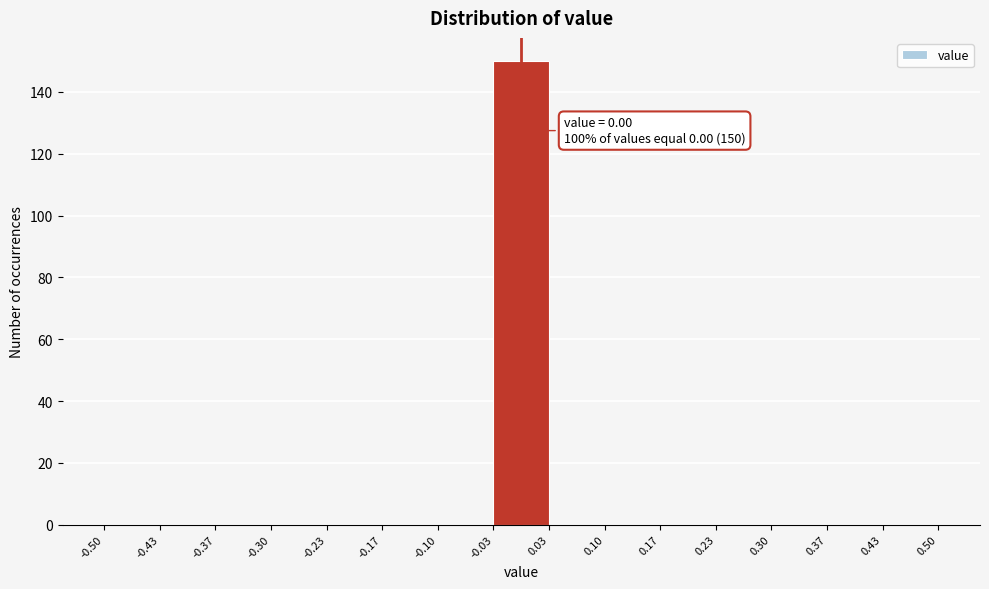

Over which range of the x-axis is the bar tallest?

-0.03 to 0.03